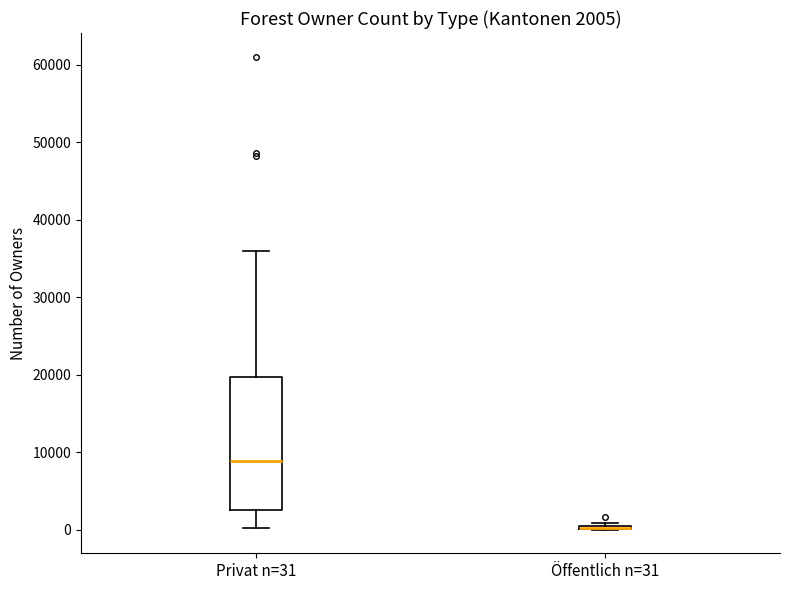

Which box is the tallest, from its lower edge to its upper edge?

Privat n=31